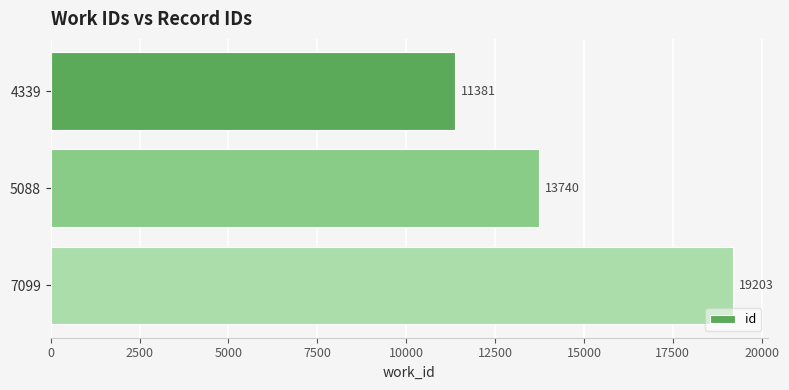

Reading bottom to top, transcribe all the data shown in this chart.

7099=19203	5088=13740	4339=11381